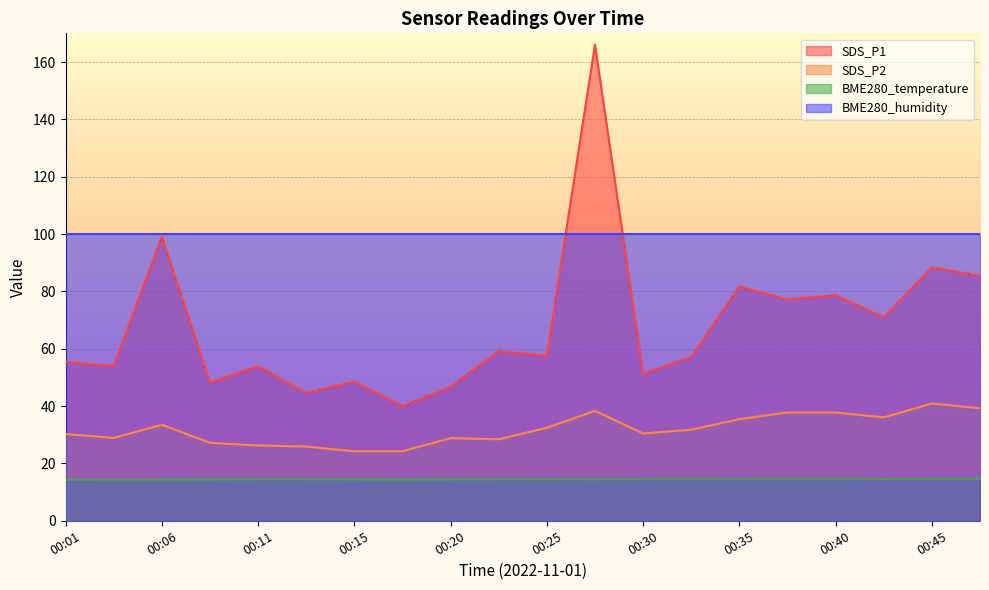

True or false: BME280_temperature and SDS_P2 cross at least once.

False